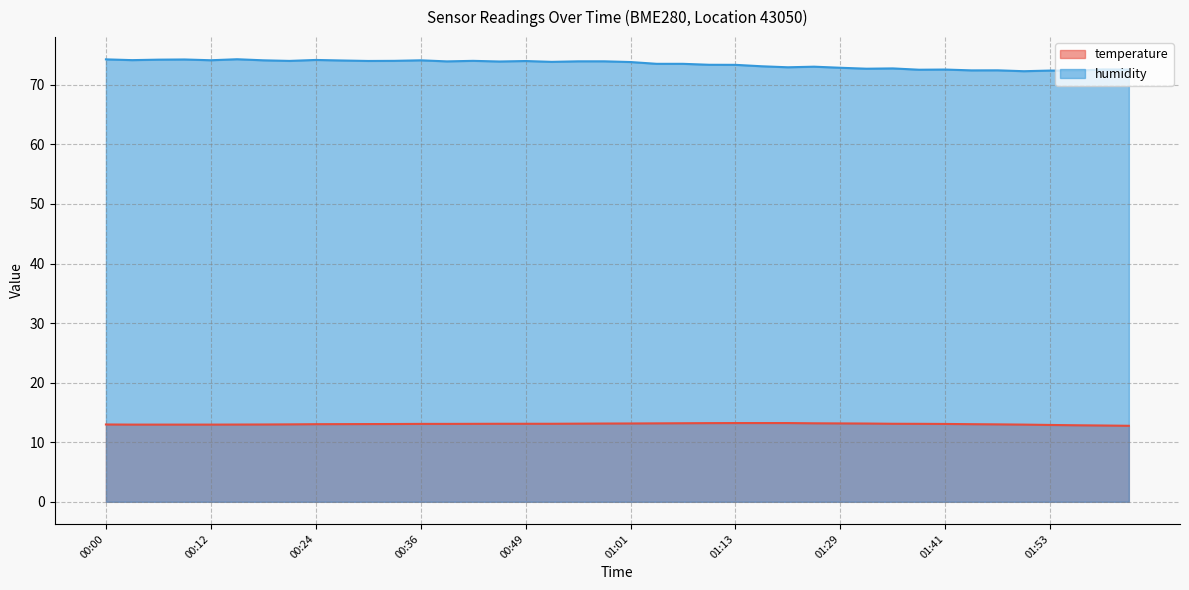

Which series has the widest spread of values?

humidity